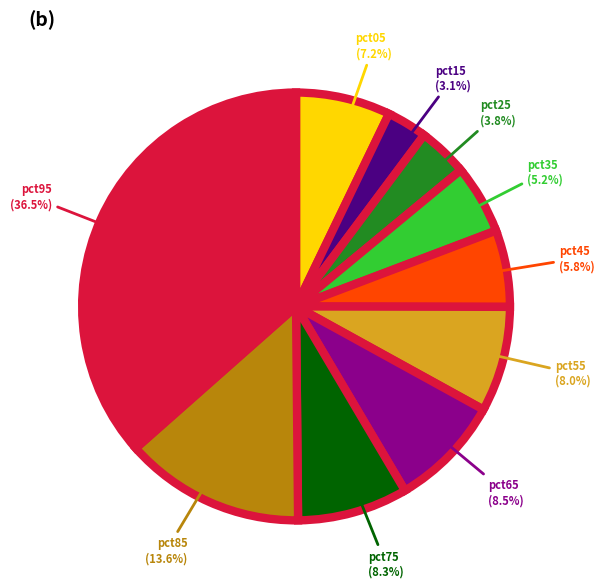

Count the number of slices in the pie.

10